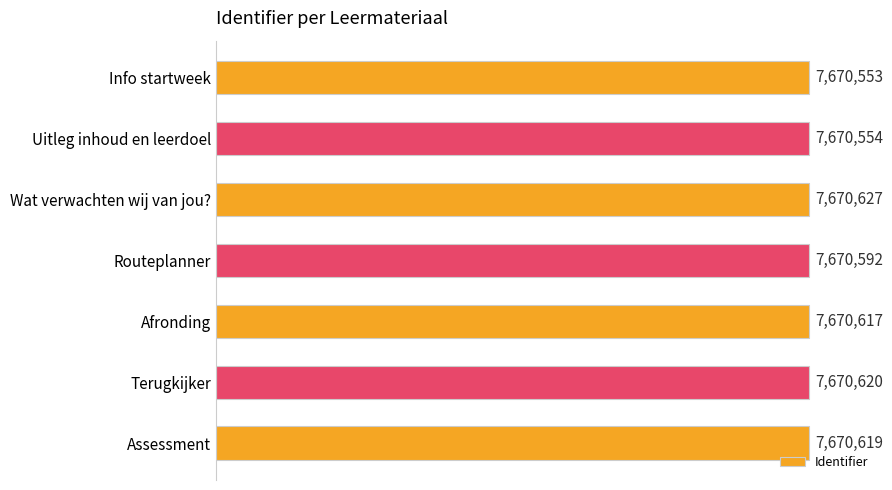

How many data points are above 7670617?

3